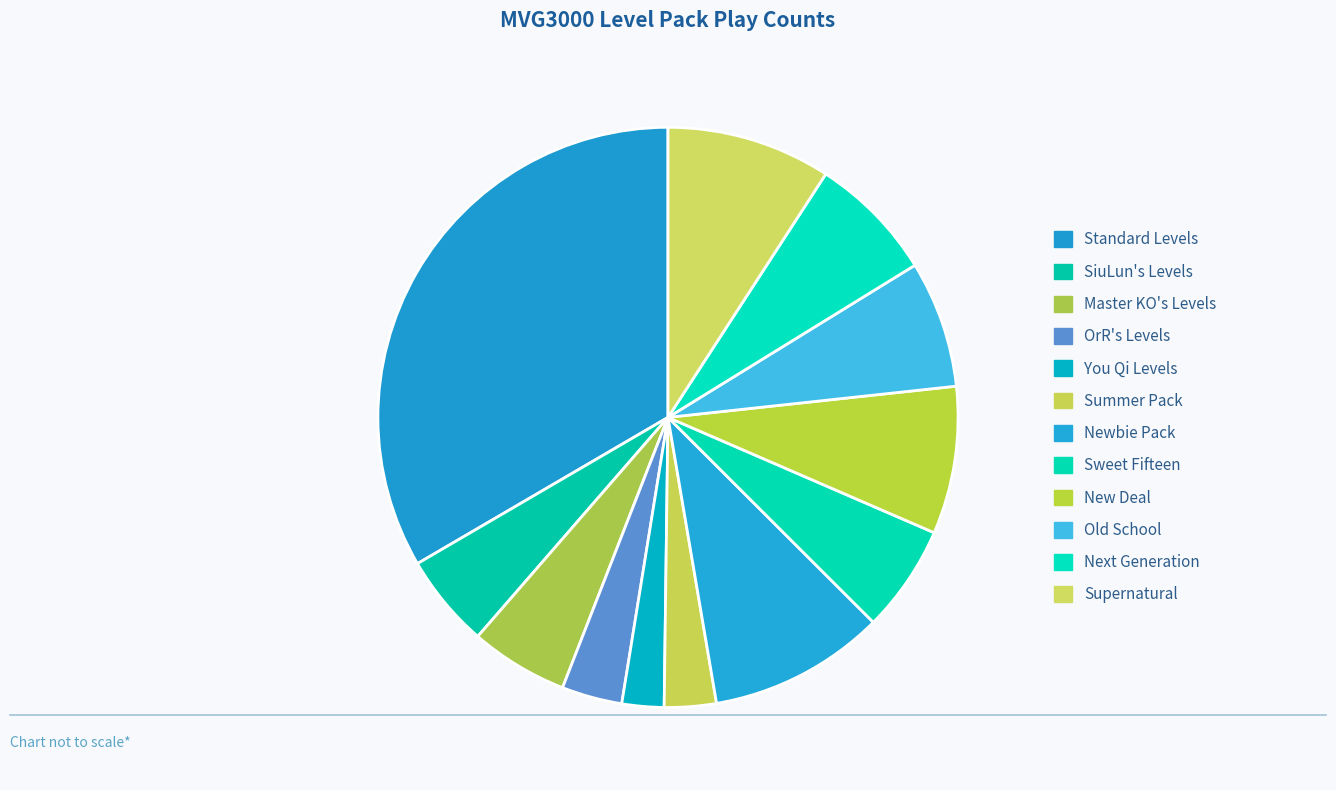

To the nearest percent, what is the combined percentage of Master KO's Levels and SiuLun's Levels?

11%